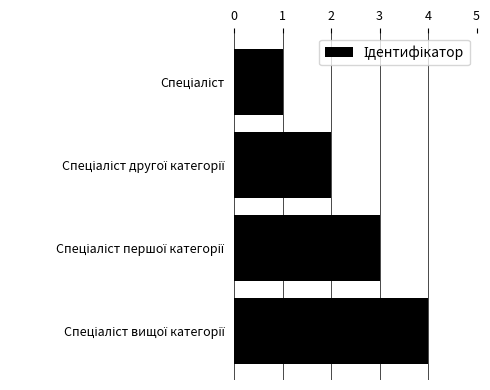

What is the sum of all values?

10